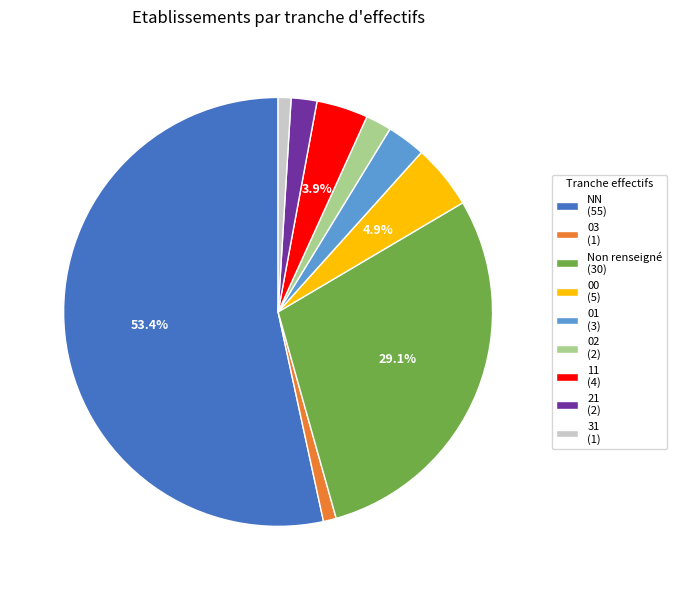

What is the largest slice in the pie chart?

NN (55)